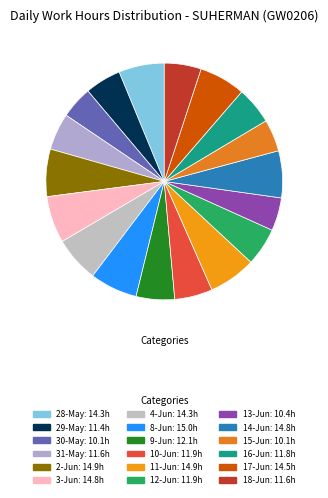

What percentage is the 31-May slice, to the nearest percent?

5%